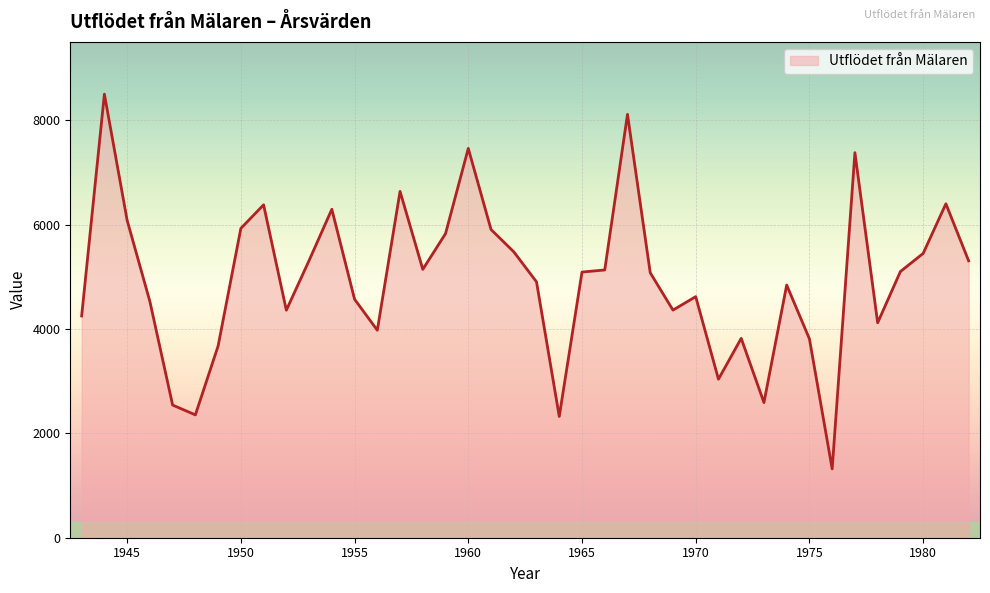

What is the minimum value shown in the chart?

1318.0